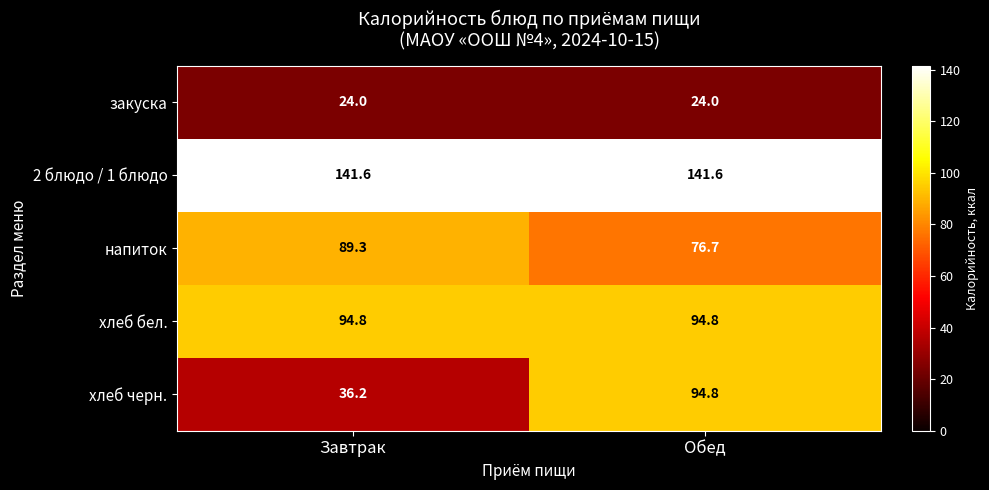

How many data points does each series have?

2